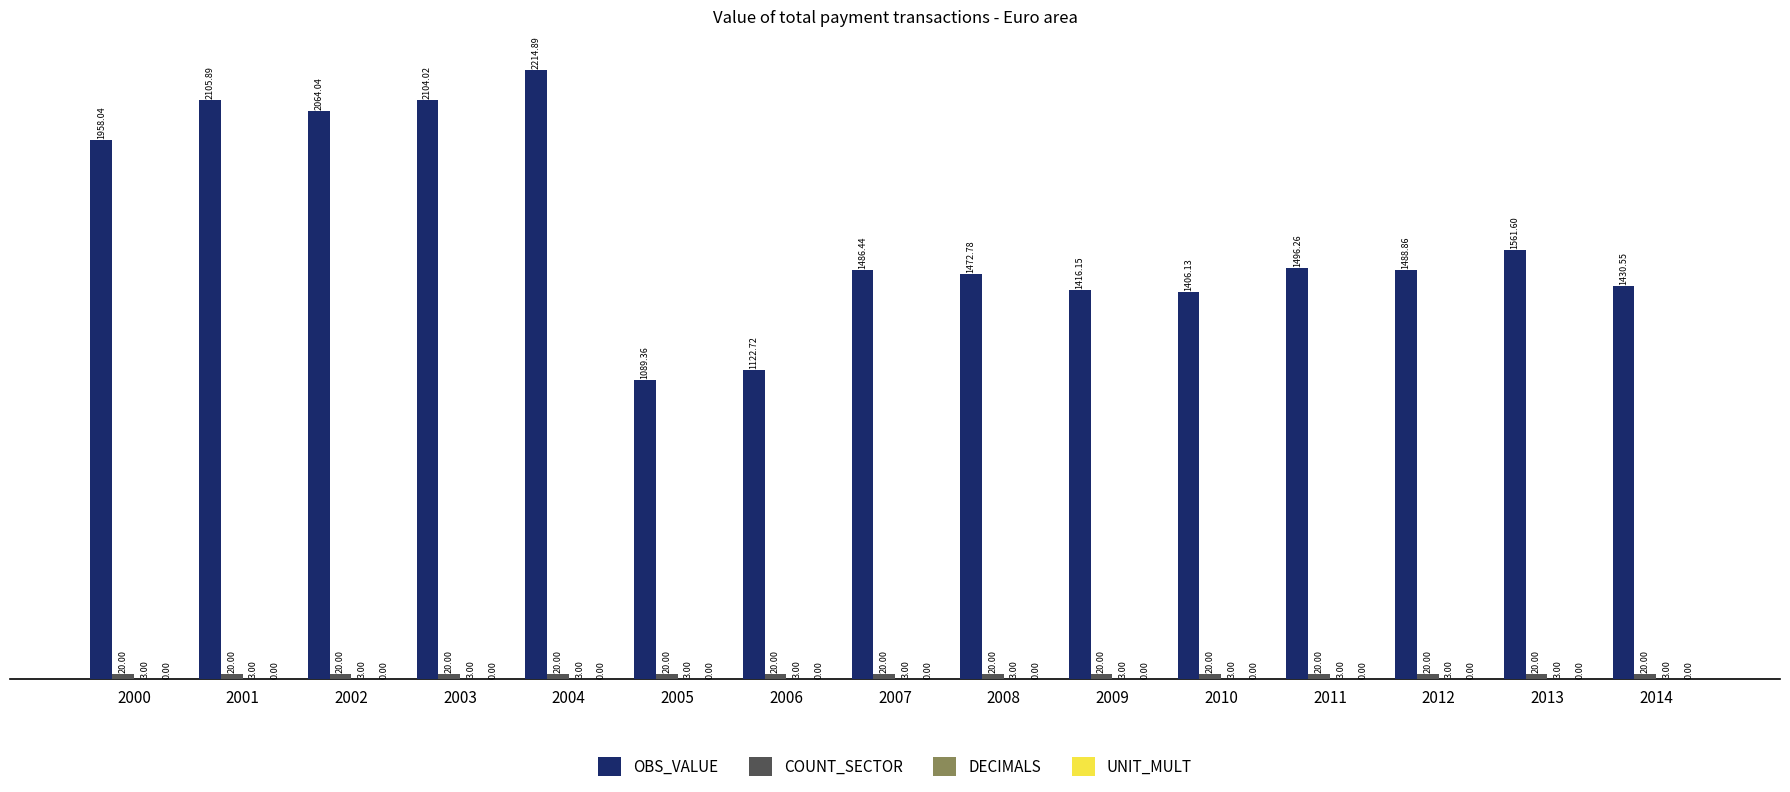

Which series has the largest total across all categories?

OBS_VALUE